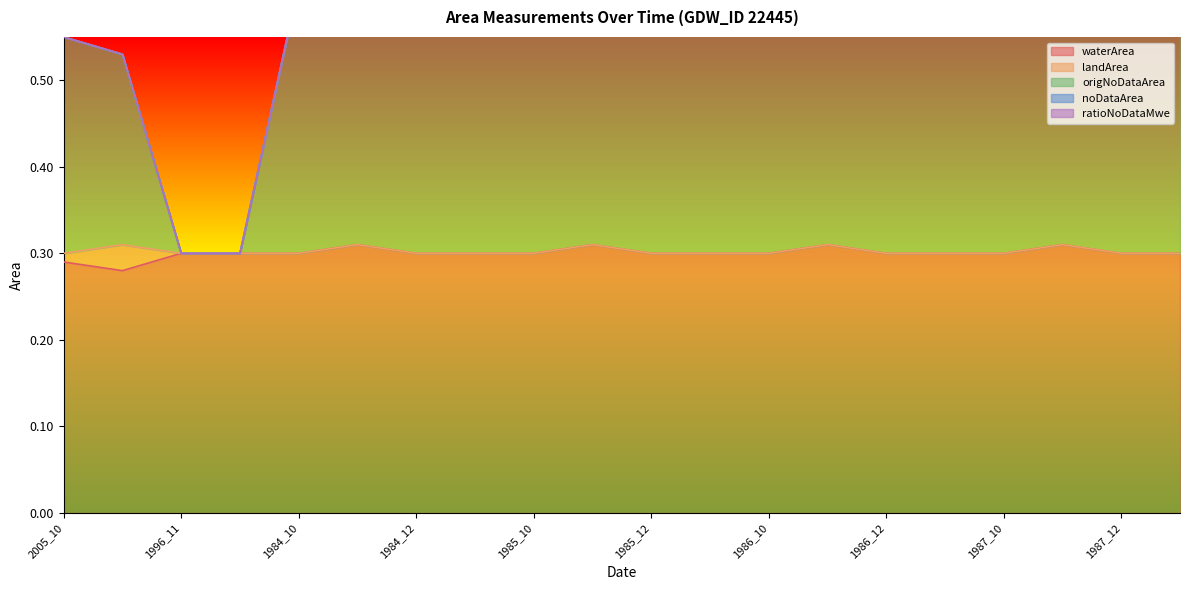

What value does the origNoDataArea series have at 1987_12?

0.3